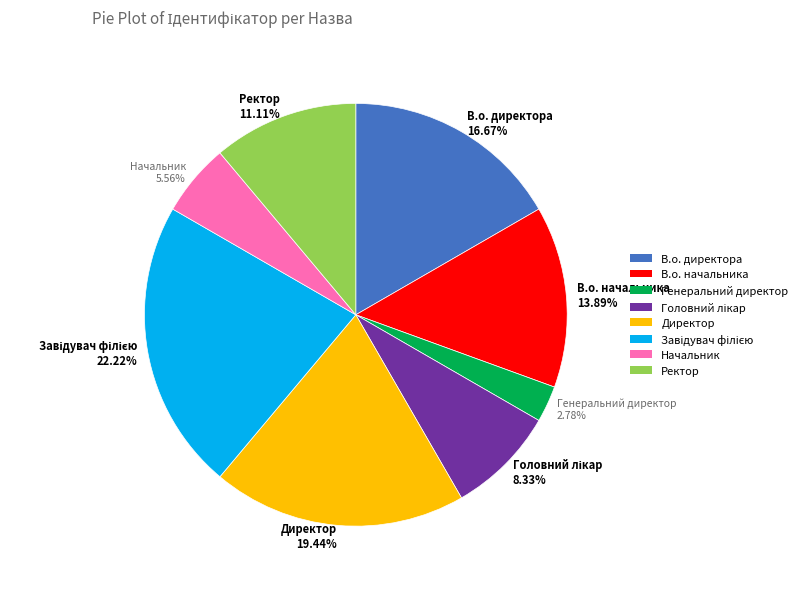

Does Ректор account for over 50% of the chart?

No